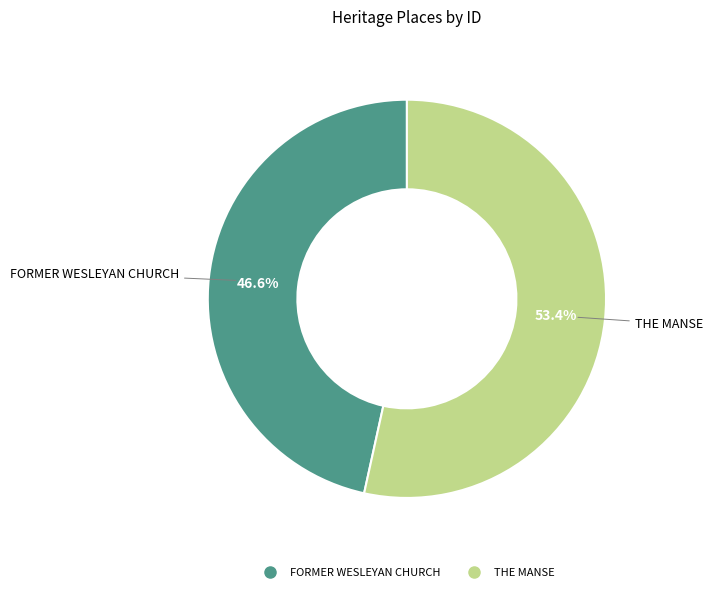

Which has a higher value, FORMER WESLEYAN CHURCH or THE MANSE?

THE MANSE